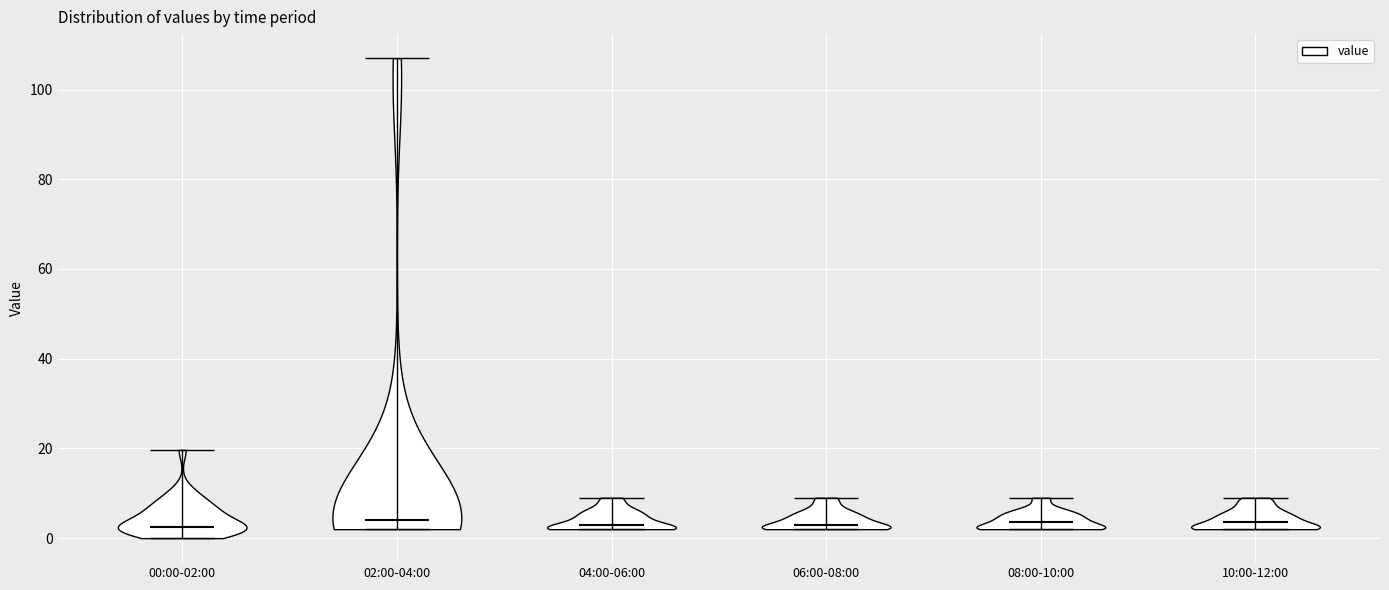

Reading left to right, read every violin against the y-axis: where its median line is, and the lowest and highest points it reaches. The values are not printed on the chart, so give them approximately, as read against the axis.

00:00-02:00: median line 2, lowest point 0, highest point 20
02:00-04:00: median line 4, lowest point 2, highest point 108
04:00-06:00: median line 4, lowest point 2, highest point 10
06:00-08:00: median line 4, lowest point 2, highest point 10
08:00-10:00: median line 4, lowest point 2, highest point 10
10:00-12:00: median line 4, lowest point 2, highest point 10